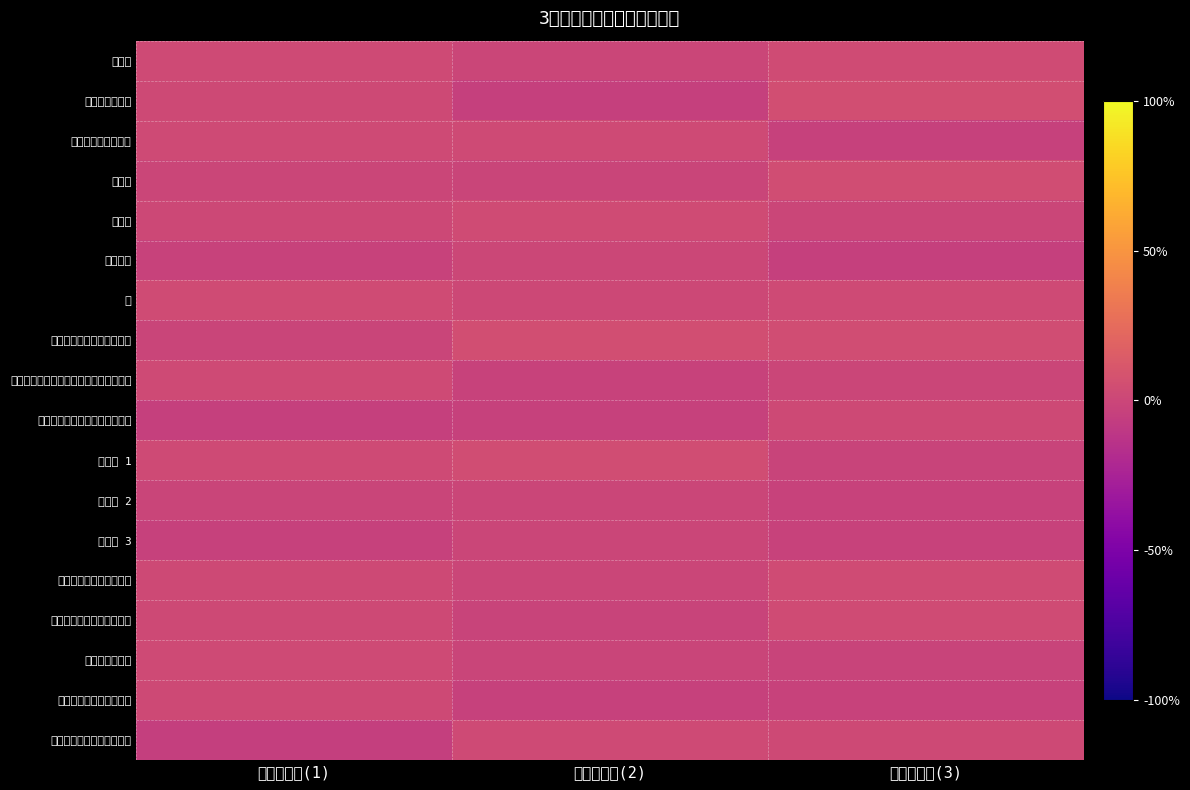

Which has a higher value, ティッカー(2) or ティッカー(3)?

ティッカー(3)